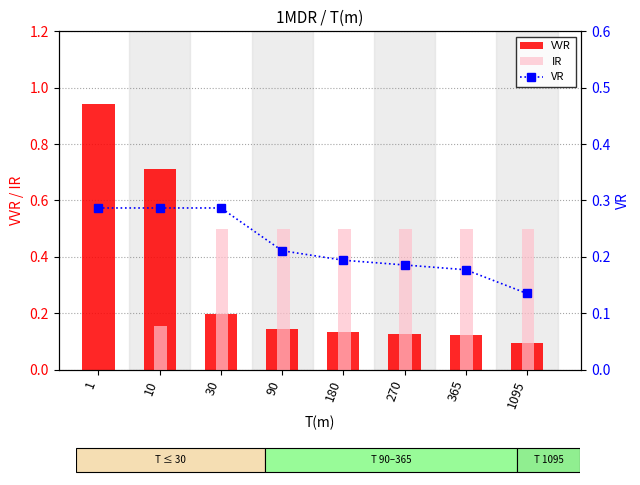

Rank the series by their average value, from lowest to highest.

VR, VVR, IR